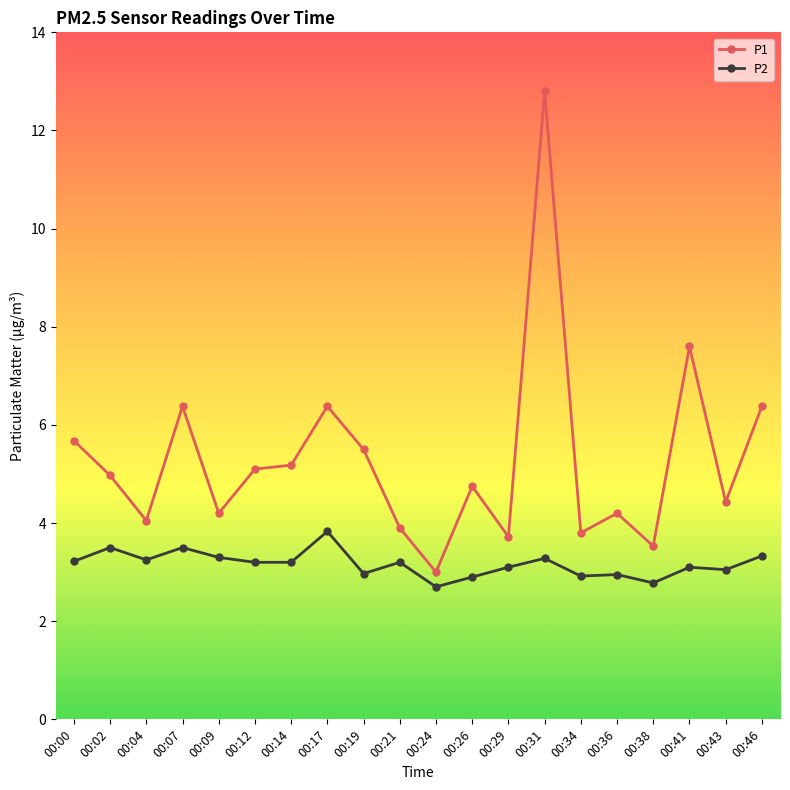

How many series are shown in this chart?

2